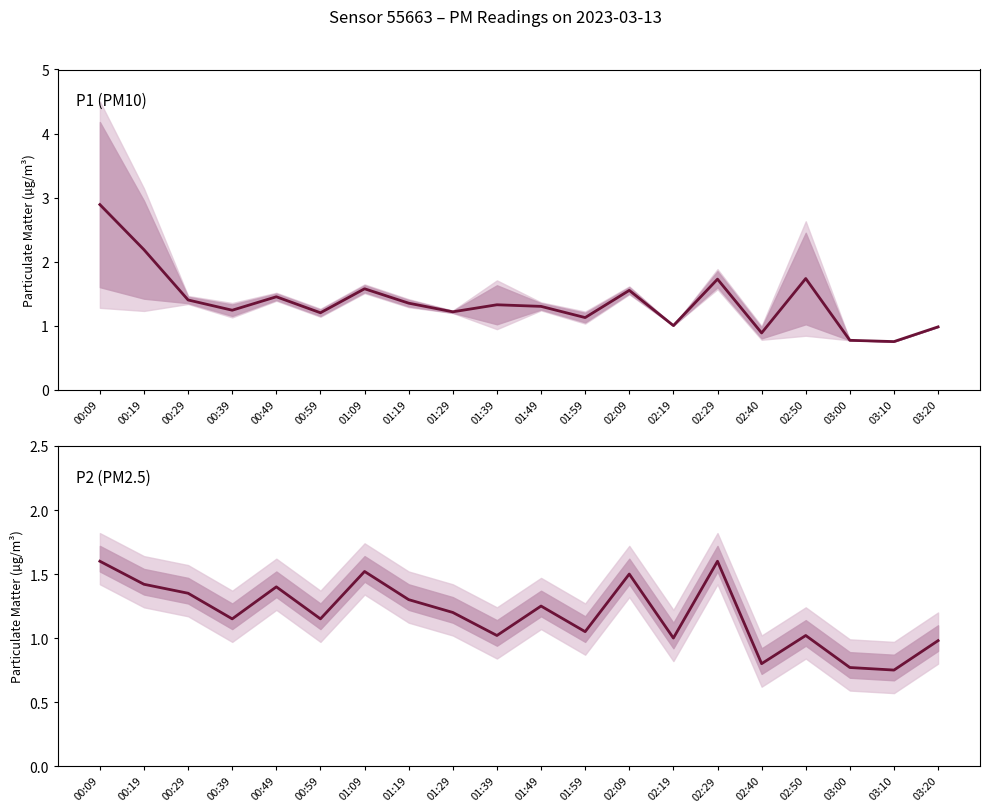

Which label corresponds to the largest value in the chart?

00:09